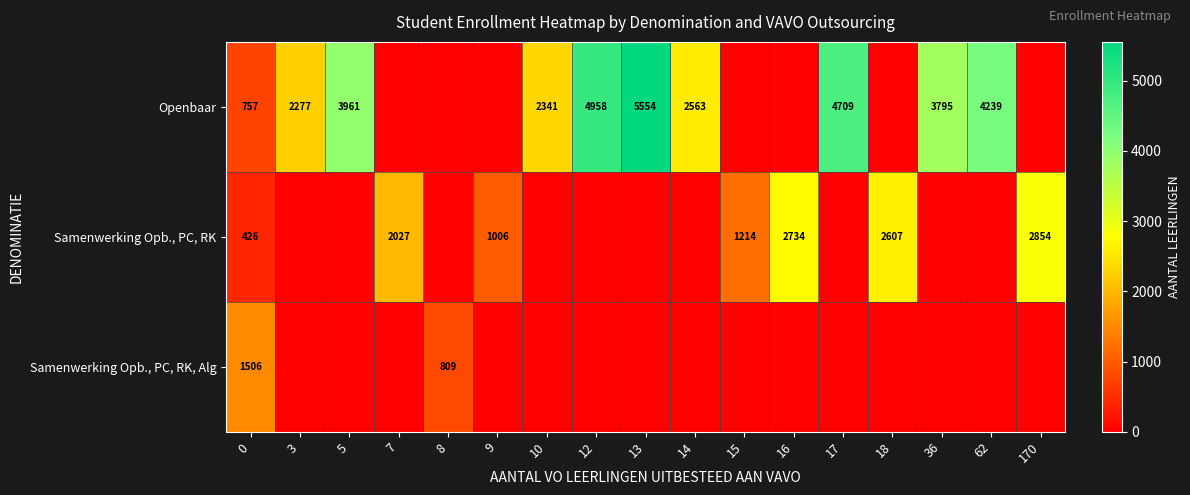

What is the total value across all series at 0?

2689